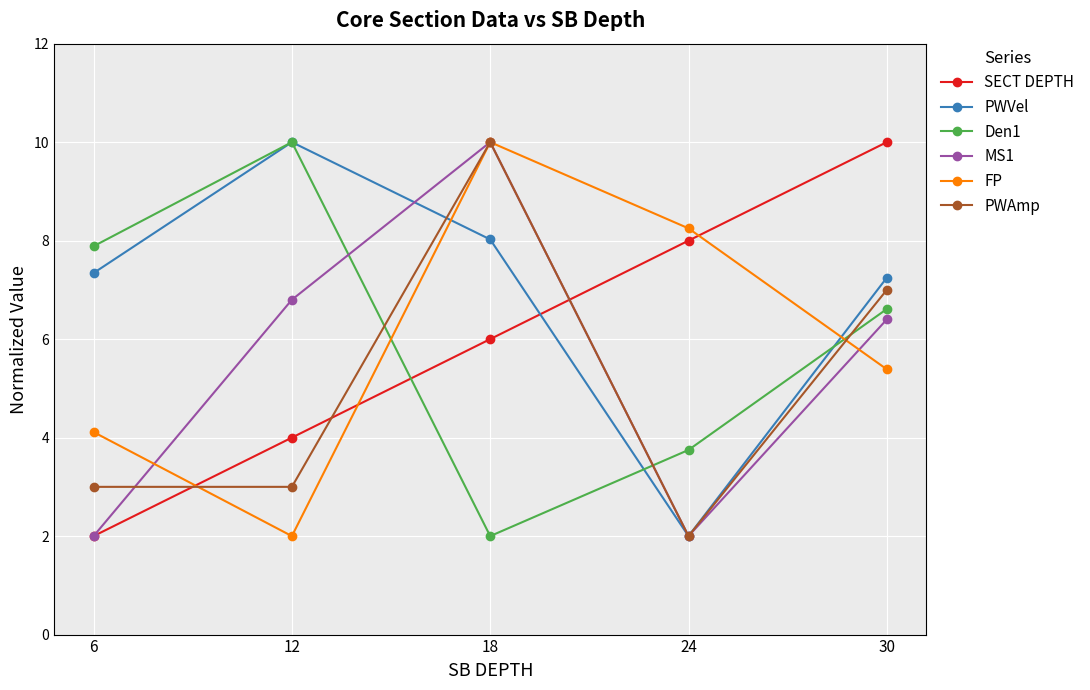

What are all the series names shown in the legend?

SECT DEPTH, PWVel, Den1, MS1, FP, PWAmp